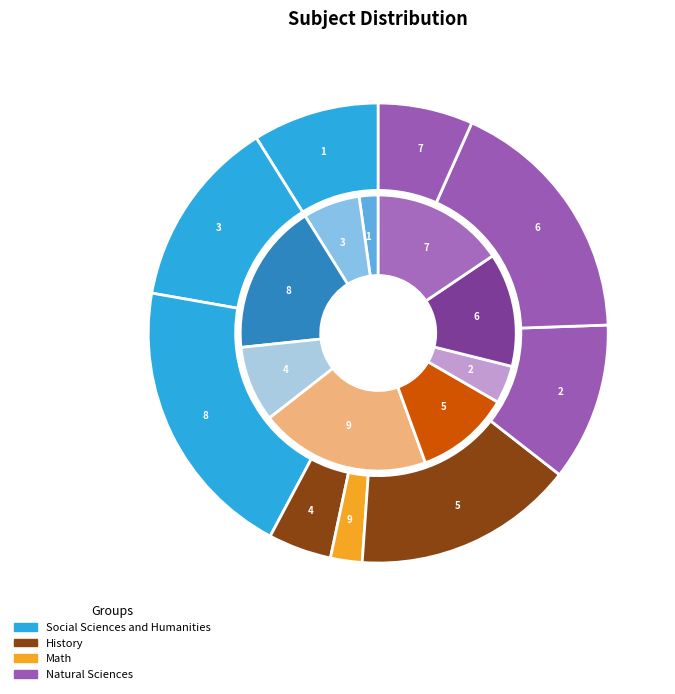

Count the number of slices in the pie.

9